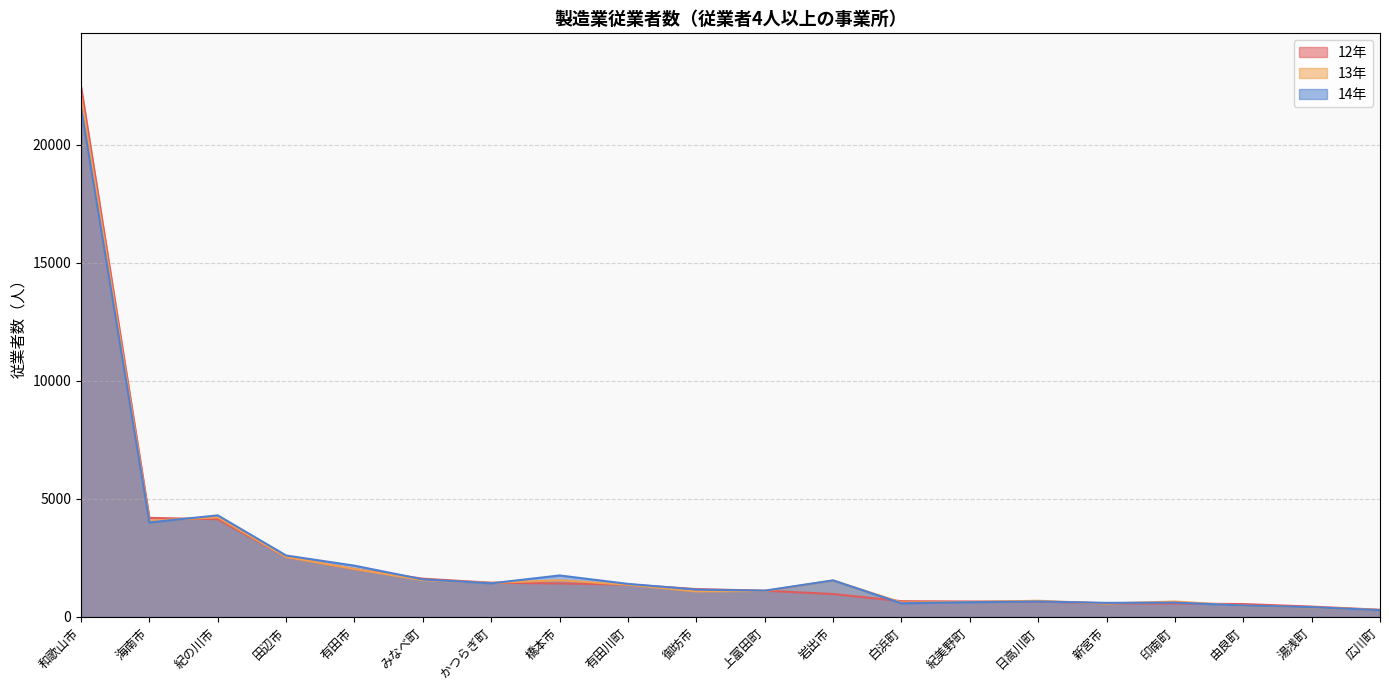

What is the approximate value of 14年 at 海南市?

4003